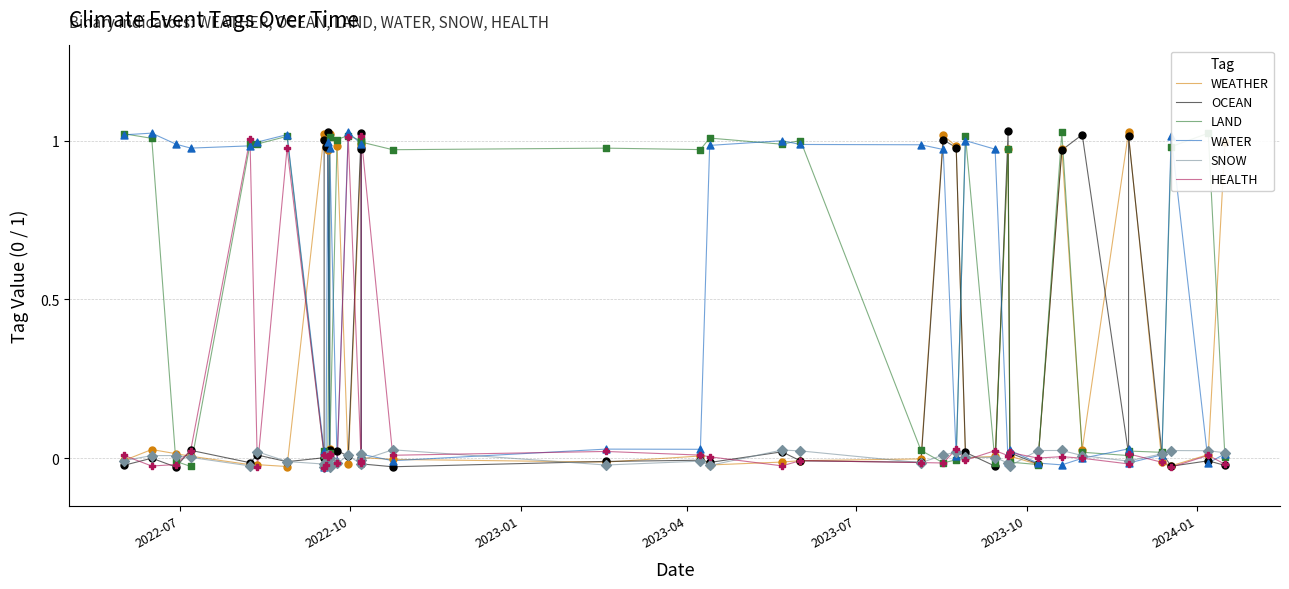

Which series contains the lowest Y value?

HEALTH